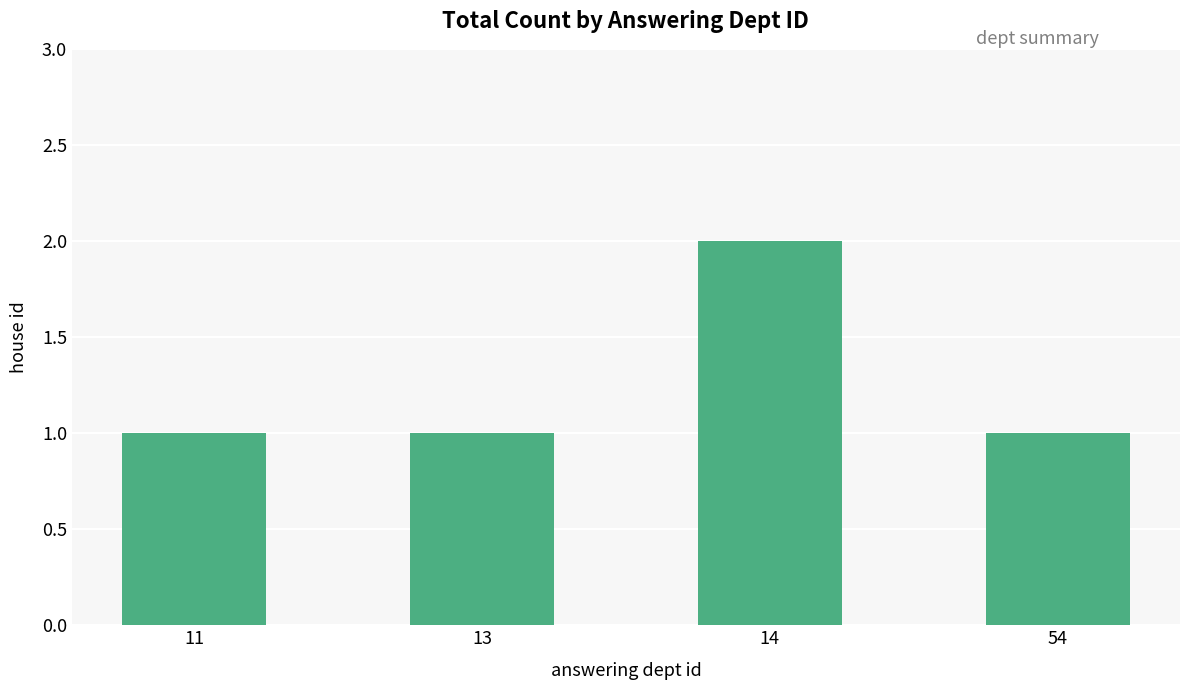

What is the greatest value displayed?

2